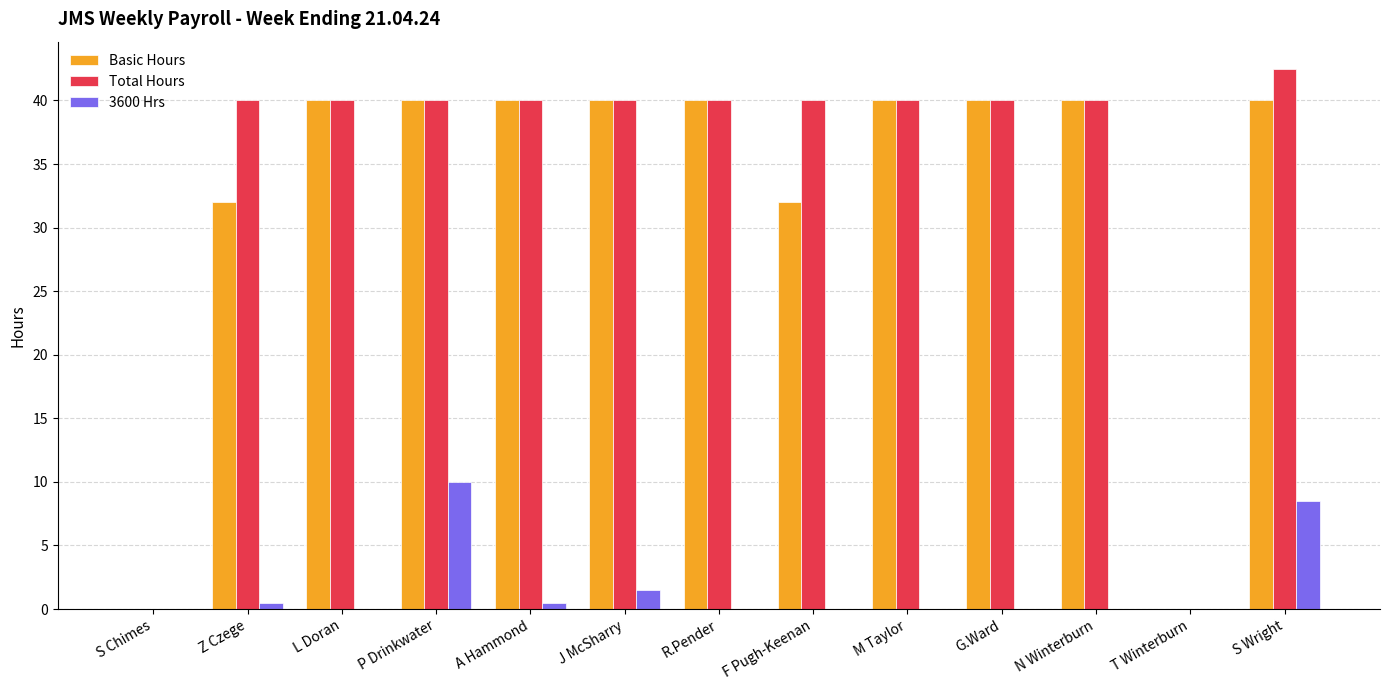

Reading left to right, what are all the values shown in this chart?

Basic Hours: S Chimes=0.0	Z Czege=32.0	L Doran=40.0	P Drinkwater=40.0	A Hammond=40.0	J McSharry=40.0	R.Pender=40.0	F Pugh-Keenan=32.0	M Taylor=40.0	G.Ward=40.0	N Winterburn=40.0	T Winterburn=0.0	S Wright=40.0
Total Hours: S Chimes=0.0	Z Czege=40.0	L Doran=40.0	P Drinkwater=40.0	A Hammond=40.0	J McSharry=40.0	R.Pender=40.0	F Pugh-Keenan=40.0	M Taylor=40.0	G.Ward=40.0	N Winterburn=40.0	T Winterburn=0.0	S Wright=42.5
3600 Hrs: S Chimes=0.0	Z Czege=0.5	L Doran=0.0	P Drinkwater=10.0	A Hammond=0.5	J McSharry=1.5	R.Pender=0.0	F Pugh-Keenan=0.0	M Taylor=0.0	G.Ward=0.0	N Winterburn=0.0	T Winterburn=0.0	S Wright=8.5